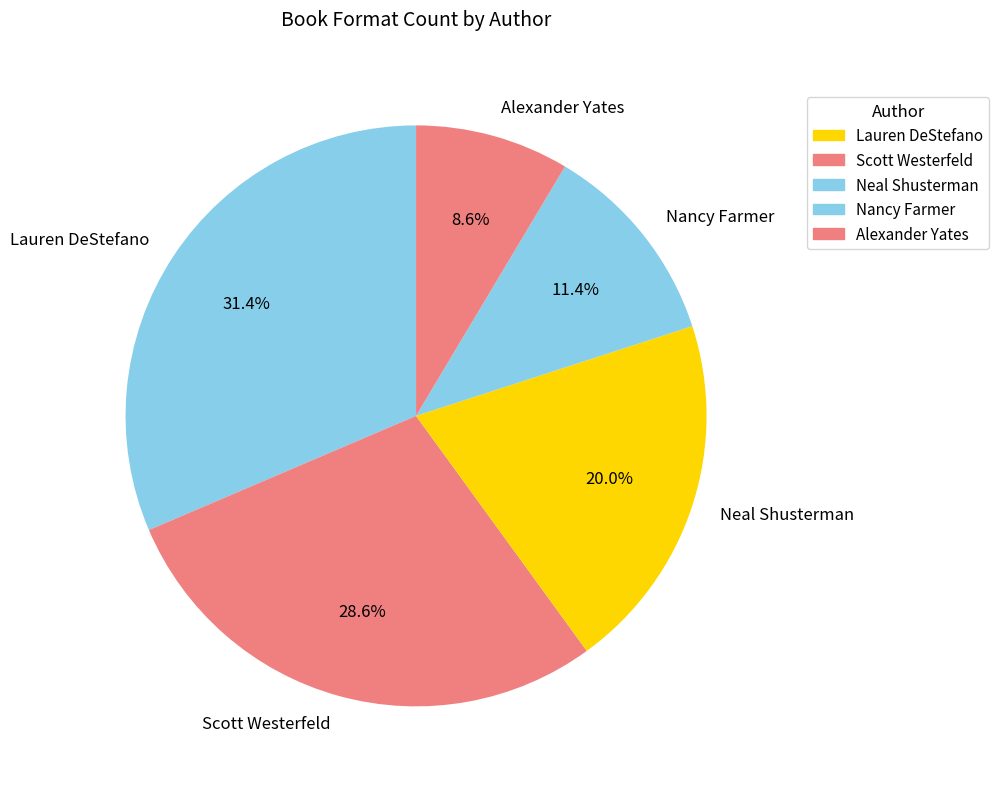

Is there a majority slice in this chart?

No